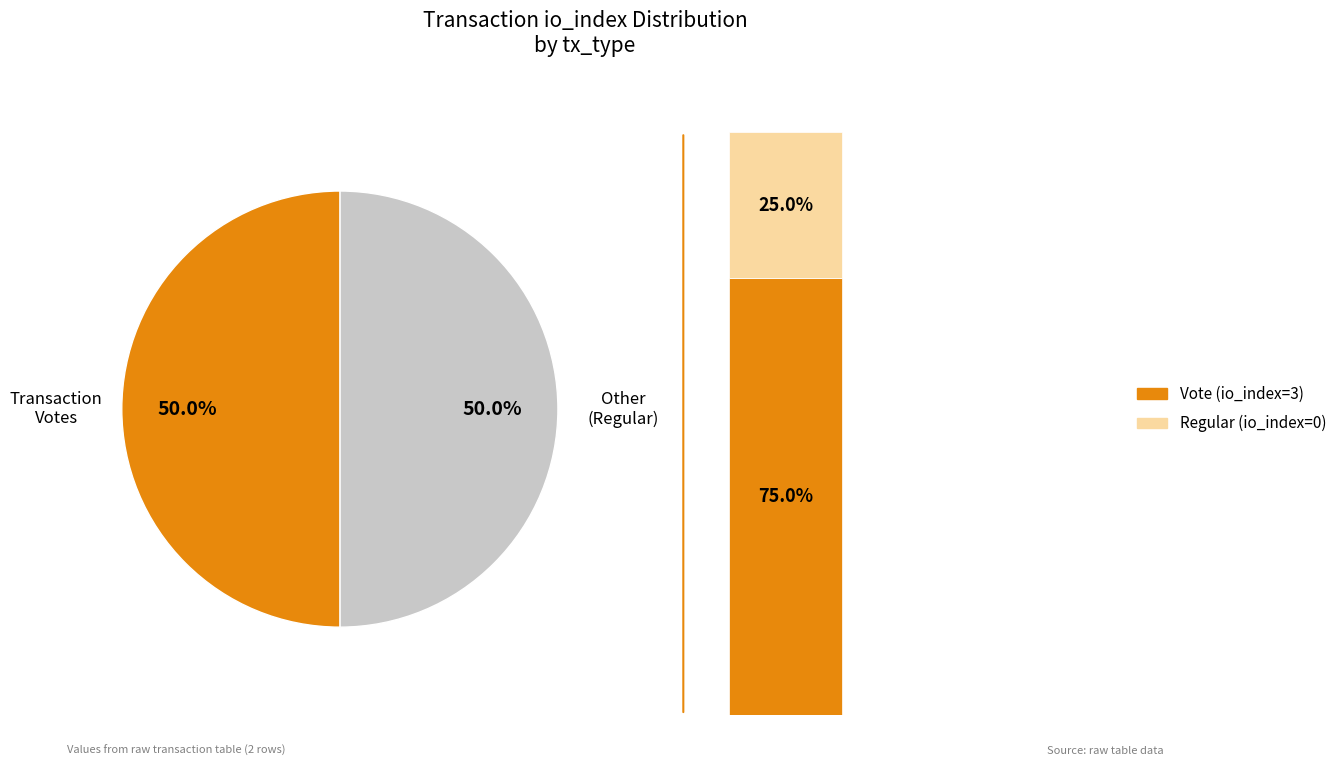

What is the change in value from Regular to Vote?

+3